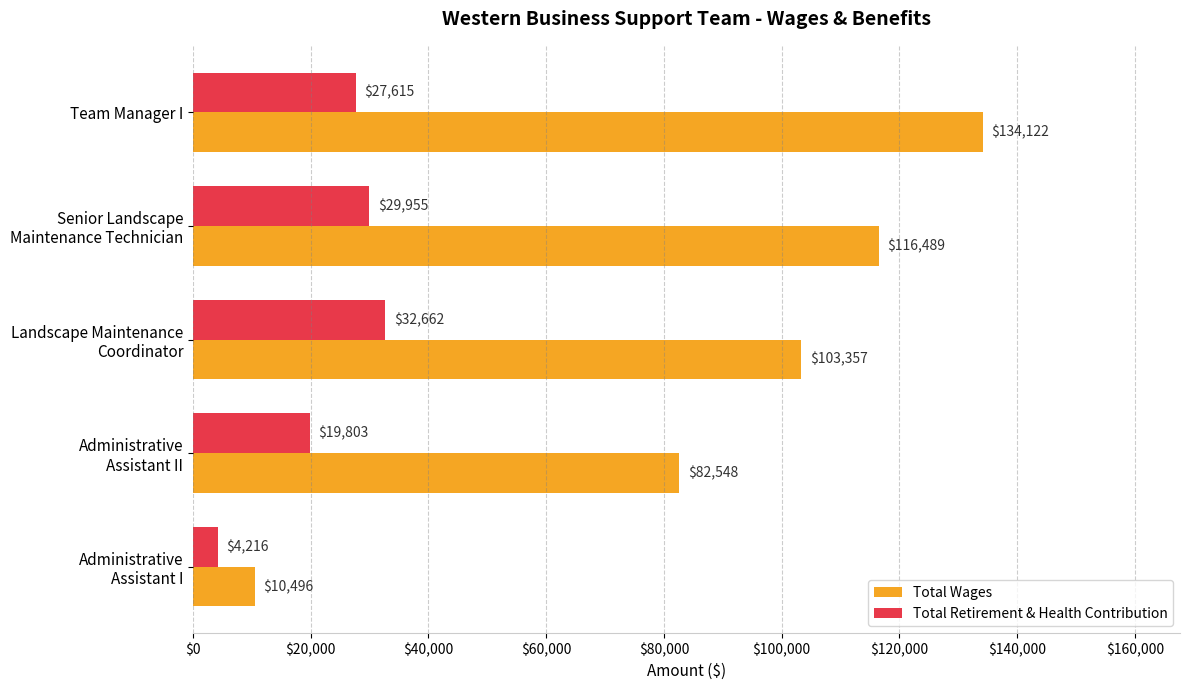

The Total Wages series shows 134122 at Team Manager I. True or false?

True